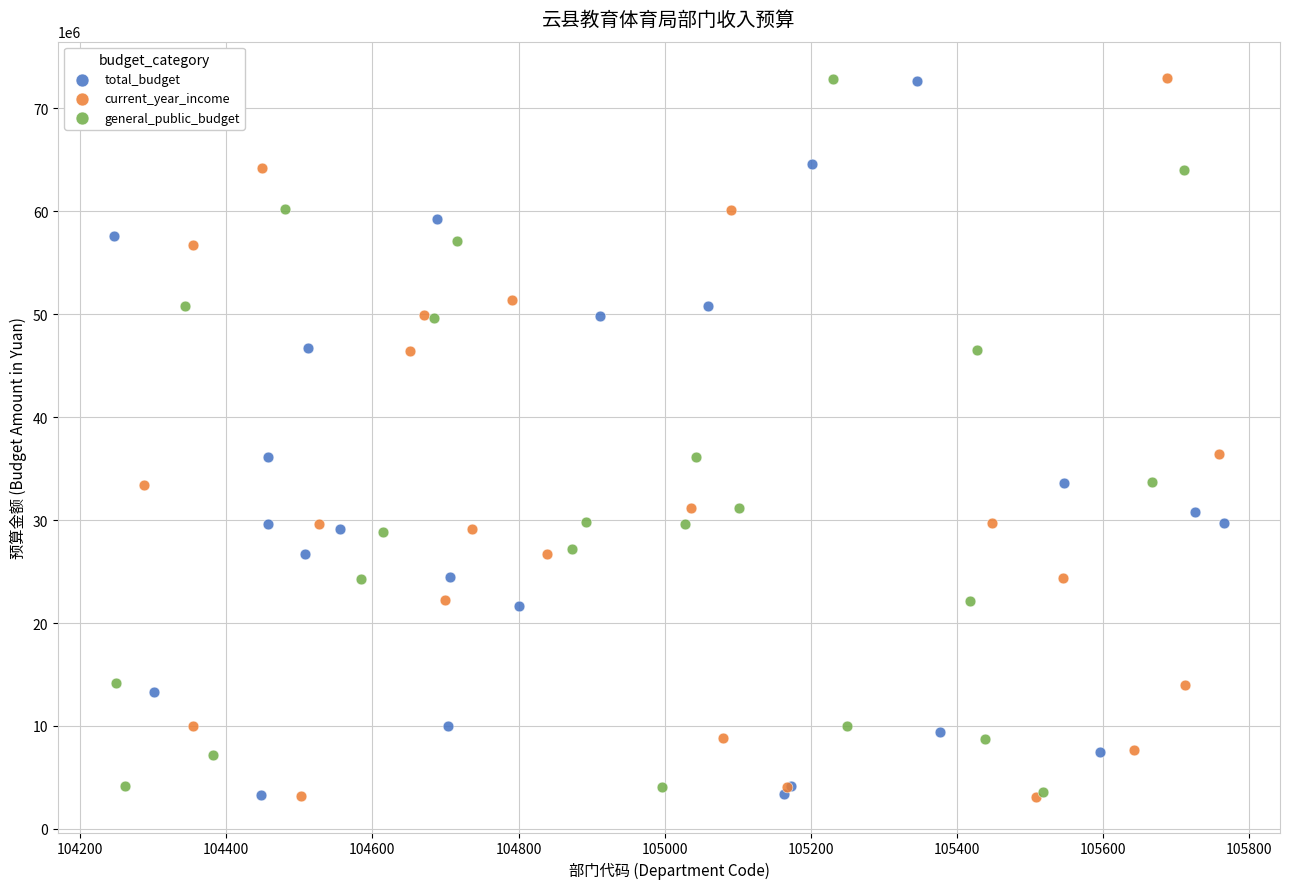

Which series has the largest Y range (max minus min)?

current_year_income